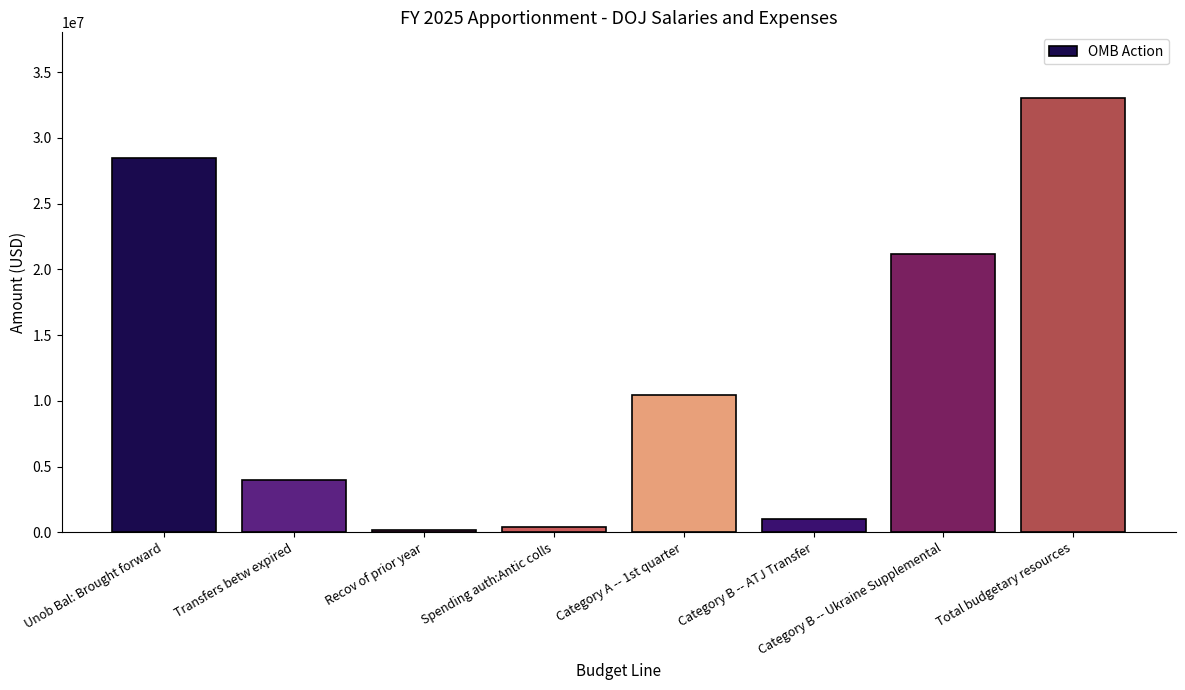

Reading right to left, transcribe all the data shown in this chart.

Total budgetary resources=33058150	Category B -- Ukraine Supplemental=21157685	Category B -- ATJ Transfer=1046881	Category A -- 1st quarter=10452197	Spending auth:Antic colls=401387	Recov of prior year=201833	Transfers betw expired=4000000	Unob Bal: Brought forward=28454929